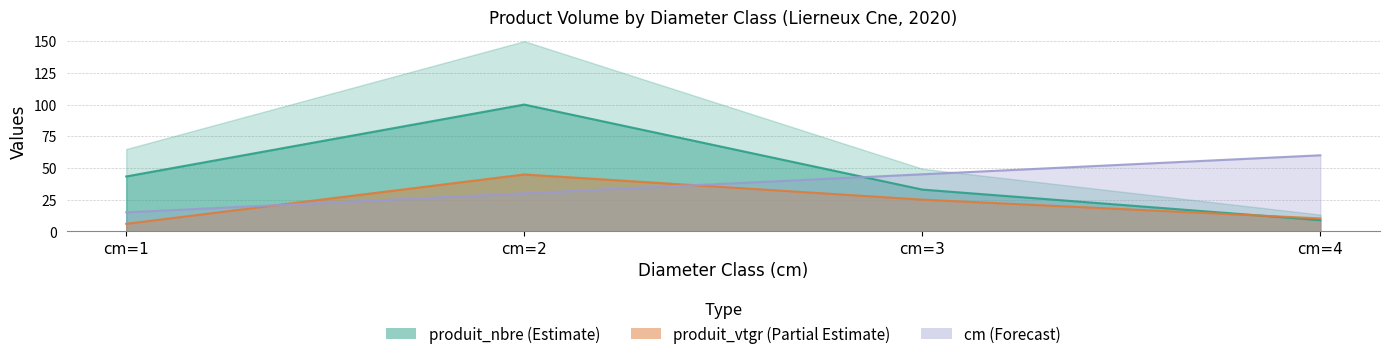

Which series has the largest total across all categories?

produit_nbre